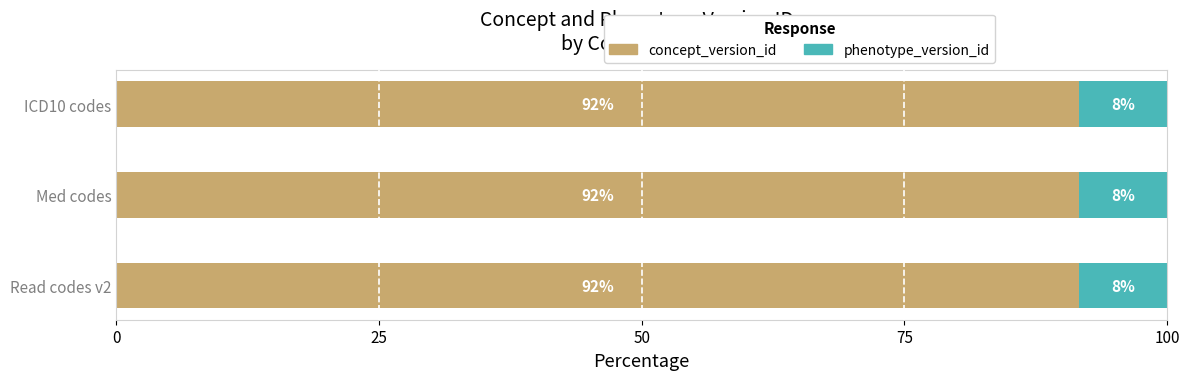

What is the total value across all series at Read codes v2?

100.0